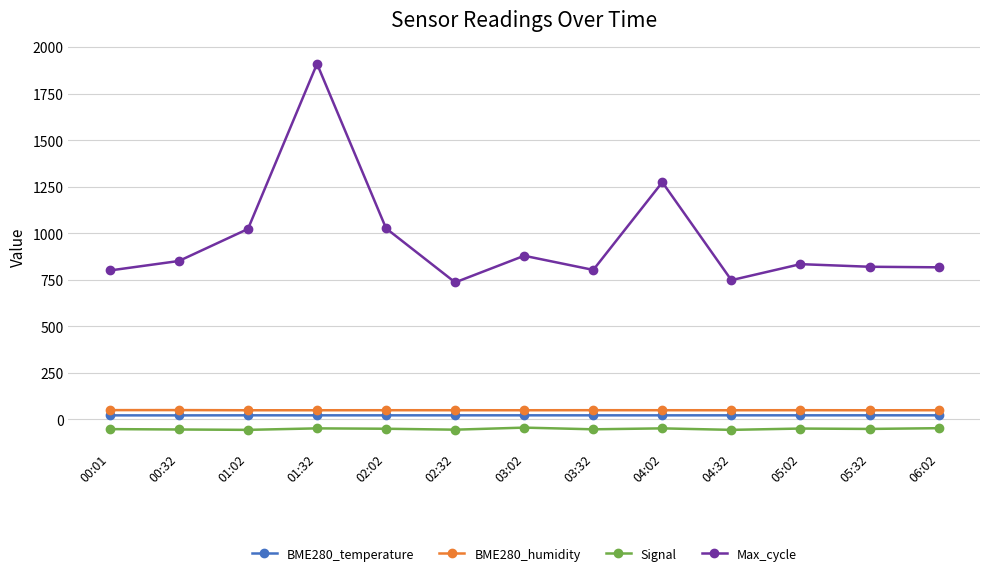

Is the value of BME280_temperature at 04:32 greater than the value of Signal at 04:02?

Yes